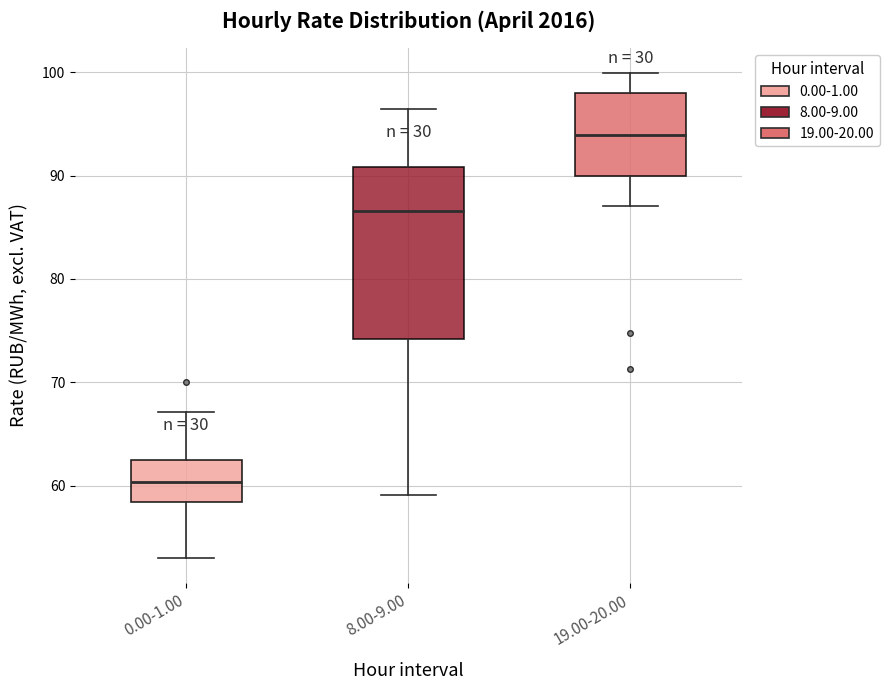

Which box has the lowest median line?

0.00-1.00